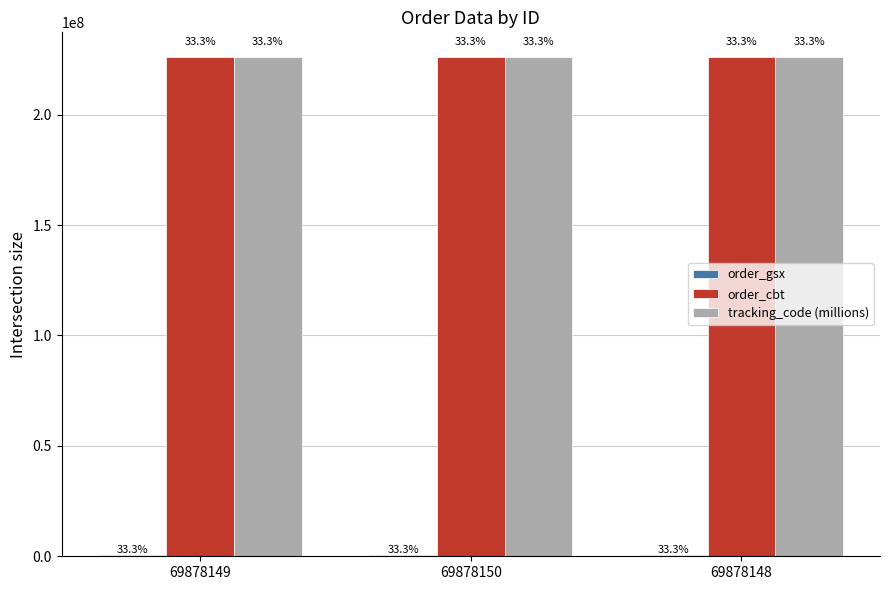

Is the value of tracking_code (millions) at 69878150 greater than the value of order_cbt at 69878148?

Yes